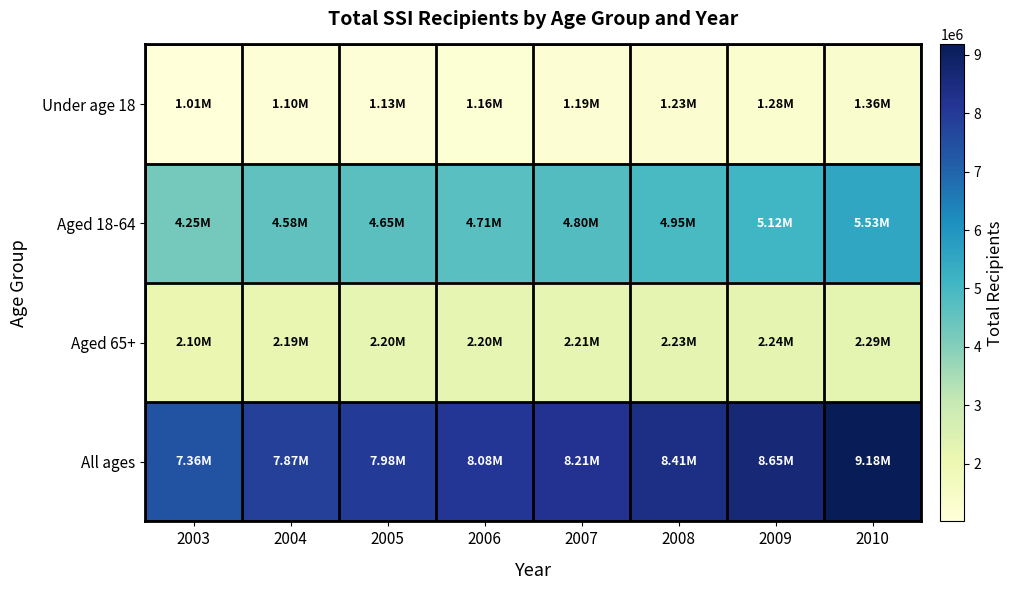

Rank the series by their maximum value, from lowest to highest.

Under age 18, Aged 65+, Aged 18-64, All ages